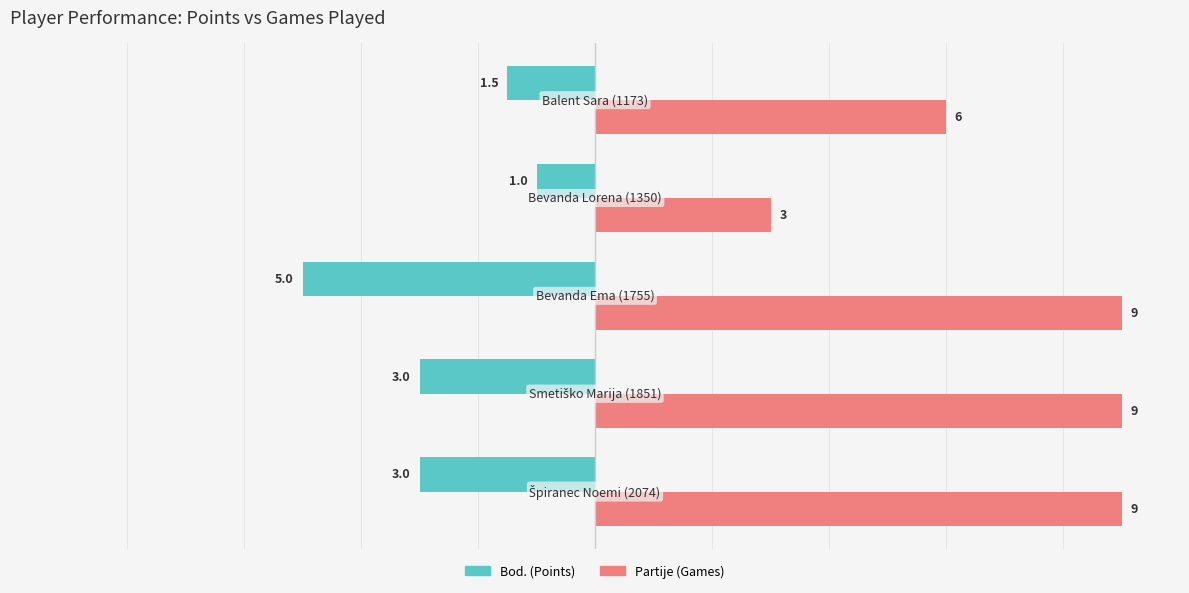

What is the difference between the maximum and minimum values in the Partije (Games) series?

6.0